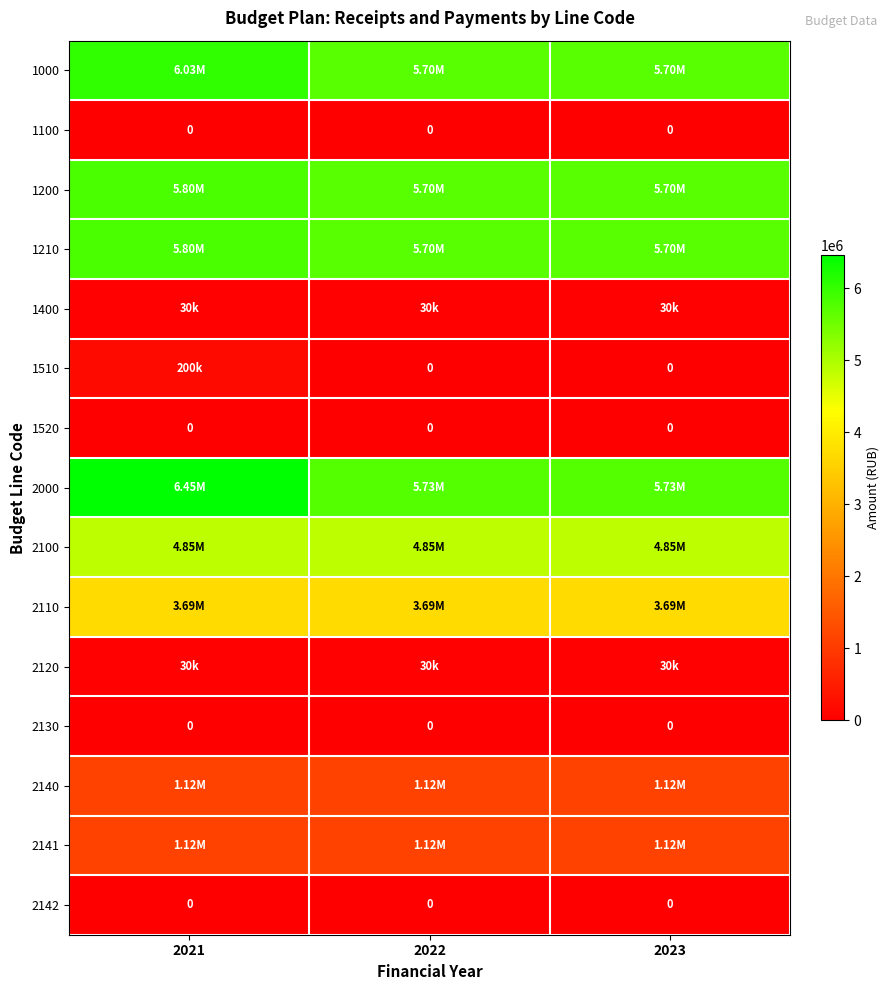

Rank the categories by 2142 value from highest to lowest.

2021, 2022, 2023